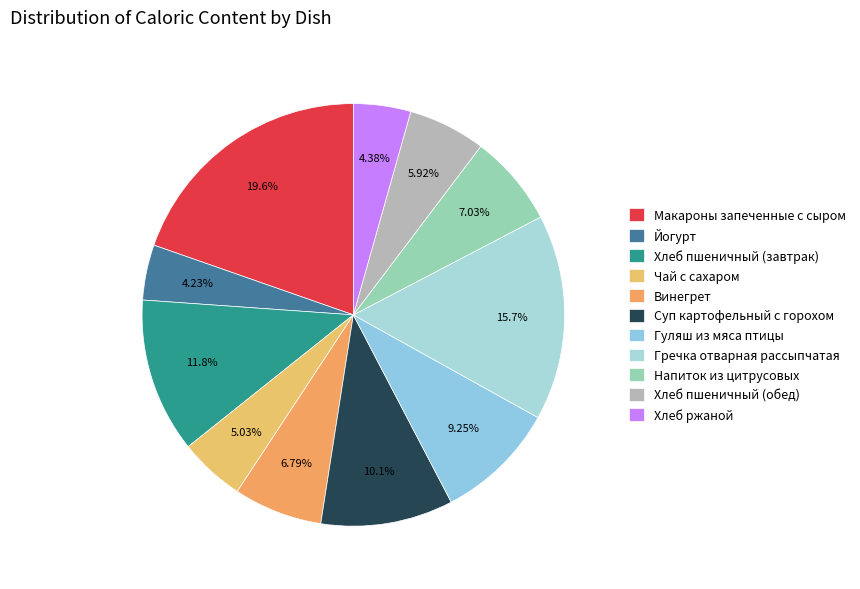

To the nearest percent, what percentage of the pie is Гречка отварная рассыпчатая?

16%